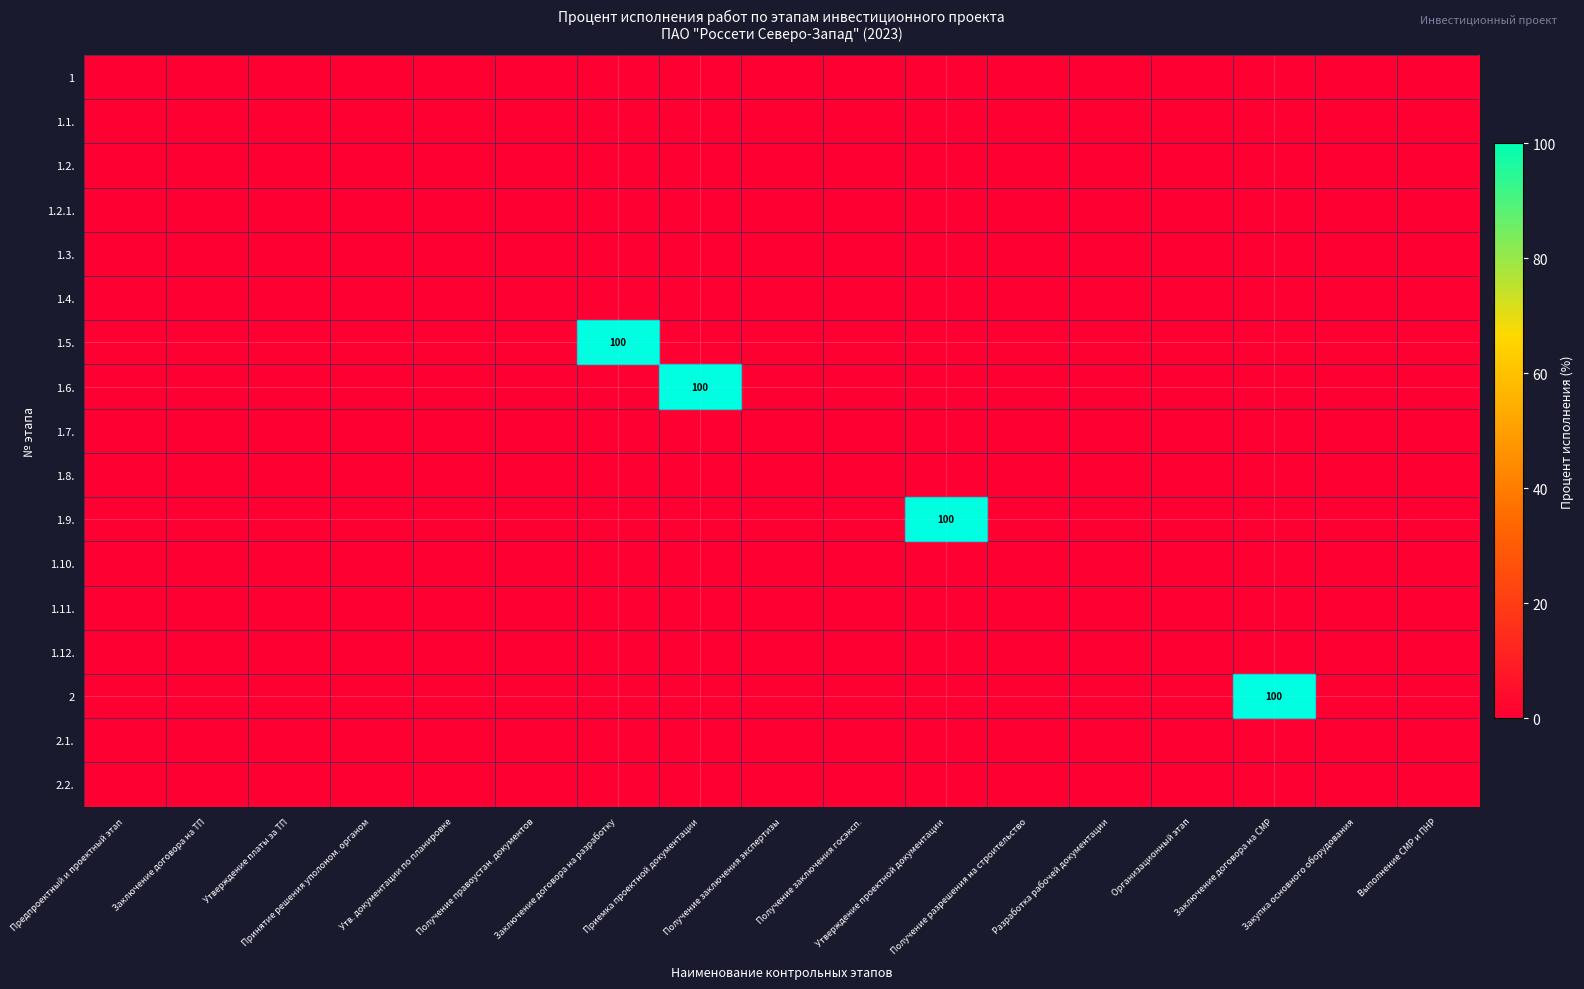

At Предпроектный и проектный этап, list the series in order from smallest to largest.

1, 1.1., 1.2., 1.2.1., 1.3., 1.4., 1.5., 1.6., 1.7., 1.8., 1.9., 1.10., 1.11., 1.12., 2, 2.1., 2.2.